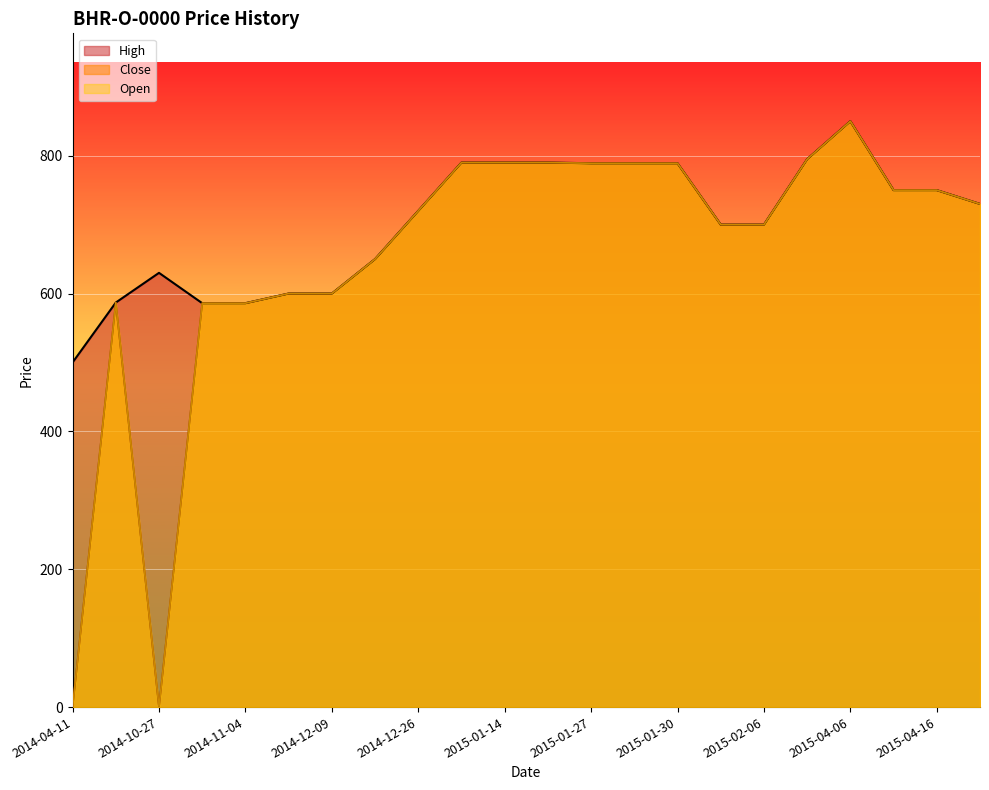

Reading left to right, what are all the values shown in this chart?

High: 500.0	586.9	630.0	586.0	586.0	600.0	600.0	650.0	720.0	790.0	790.0	790.0	789.0	789.0	789.0	700.0	700.0	795.0	850.0	750.0	750.0	730.0
Close: 0.0	586.9	0.0	586.0	586.0	600.0	600.0	650.0	720.0	790.0	790.0	790.0	789.0	789.0	789.0	700.0	700.0	795.0	850.0	750.0	750.0	730.0
Open: 0.0	586.9	0.0	586.0	586.0	600.0	600.0	650.0	720.0	790.0	790.0	790.0	789.0	789.0	789.0	700.0	700.0	795.0	850.0	750.0	750.0	730.0